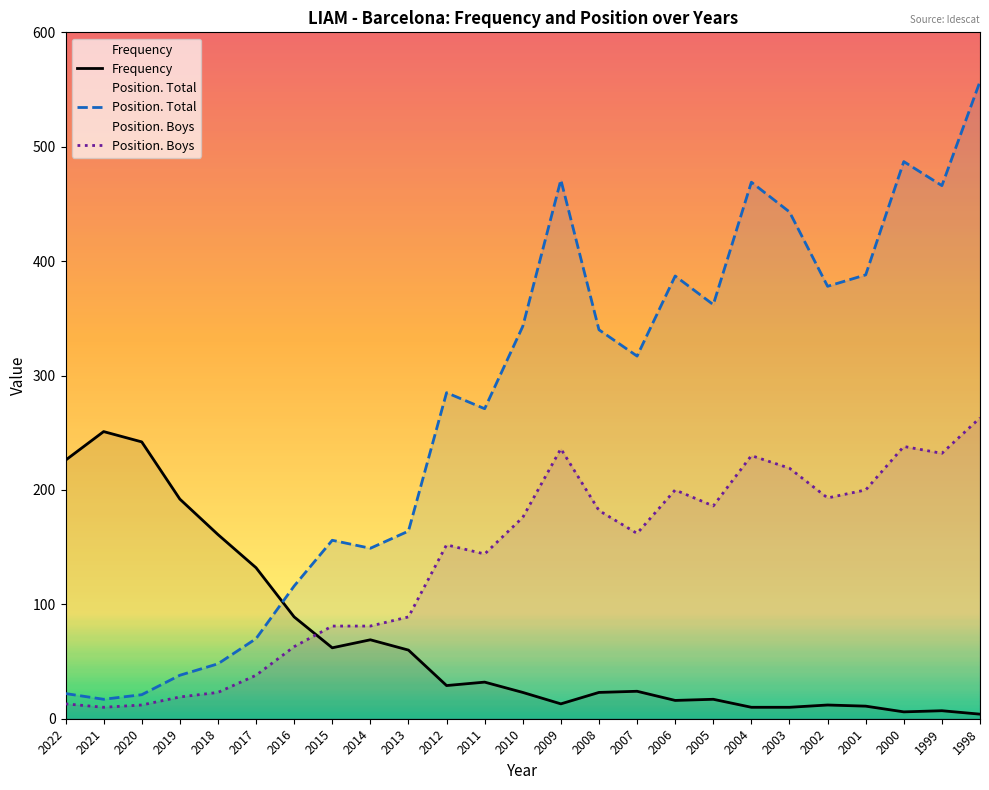

True or false: Position. Boys has a value of 152 at 2012.

True